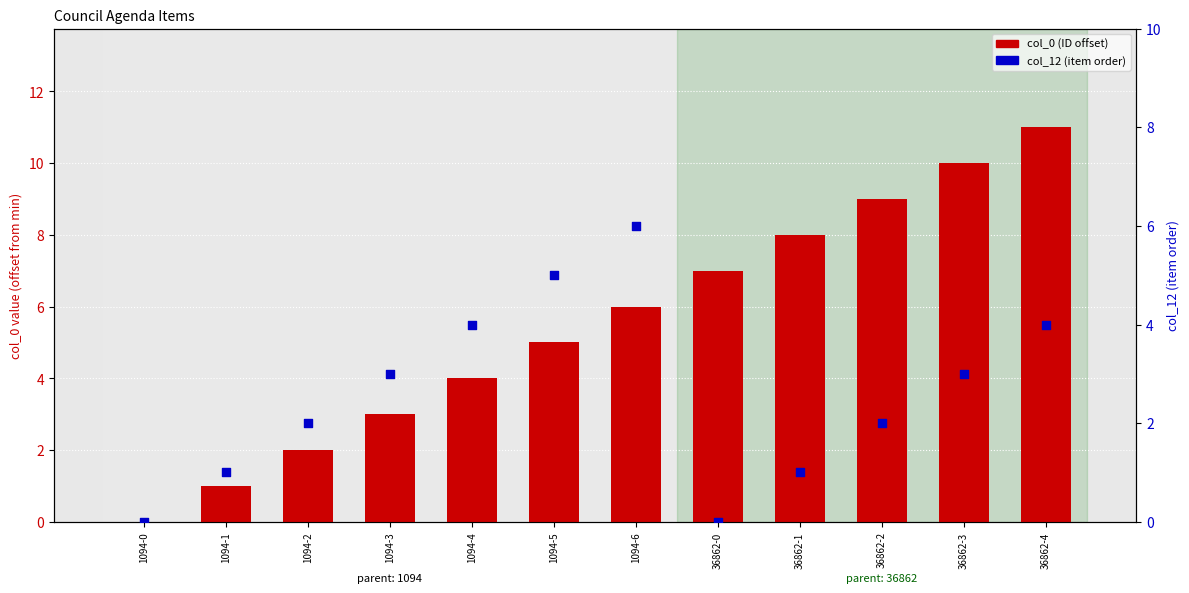

Which series reaches the maximum Y coordinate?

col_0 (ID offset)